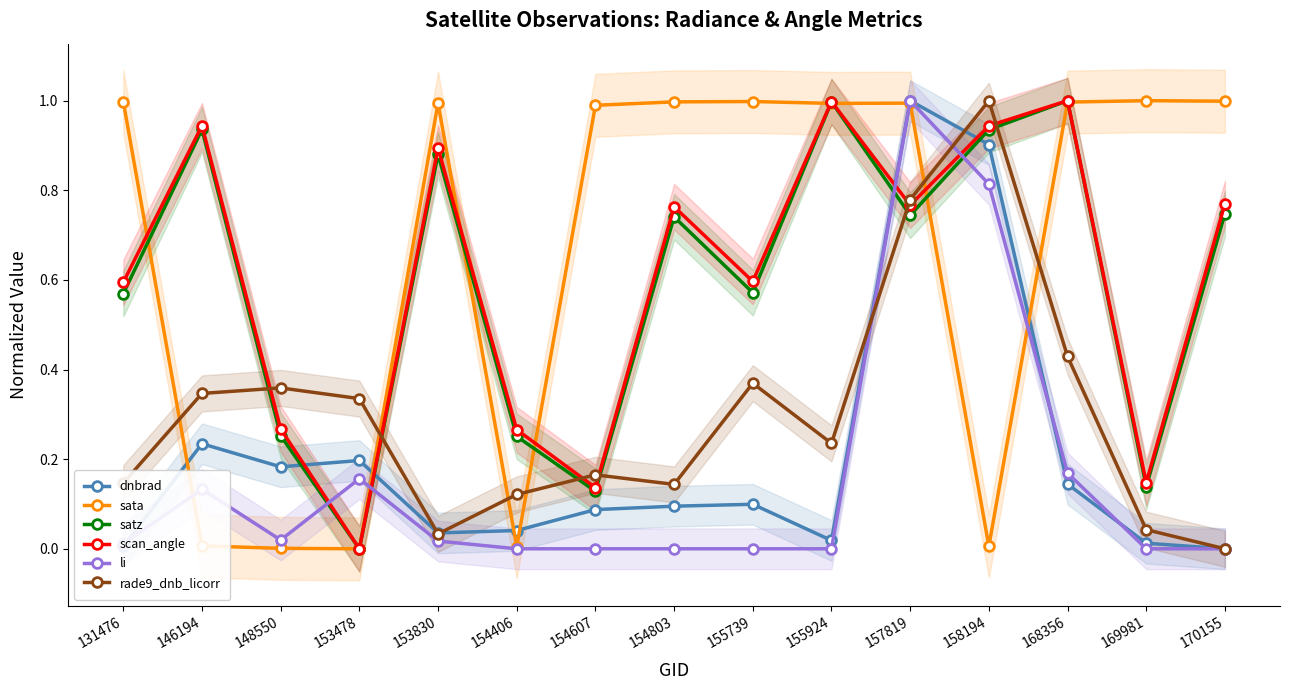

Where is the first local minimum for li?

148550